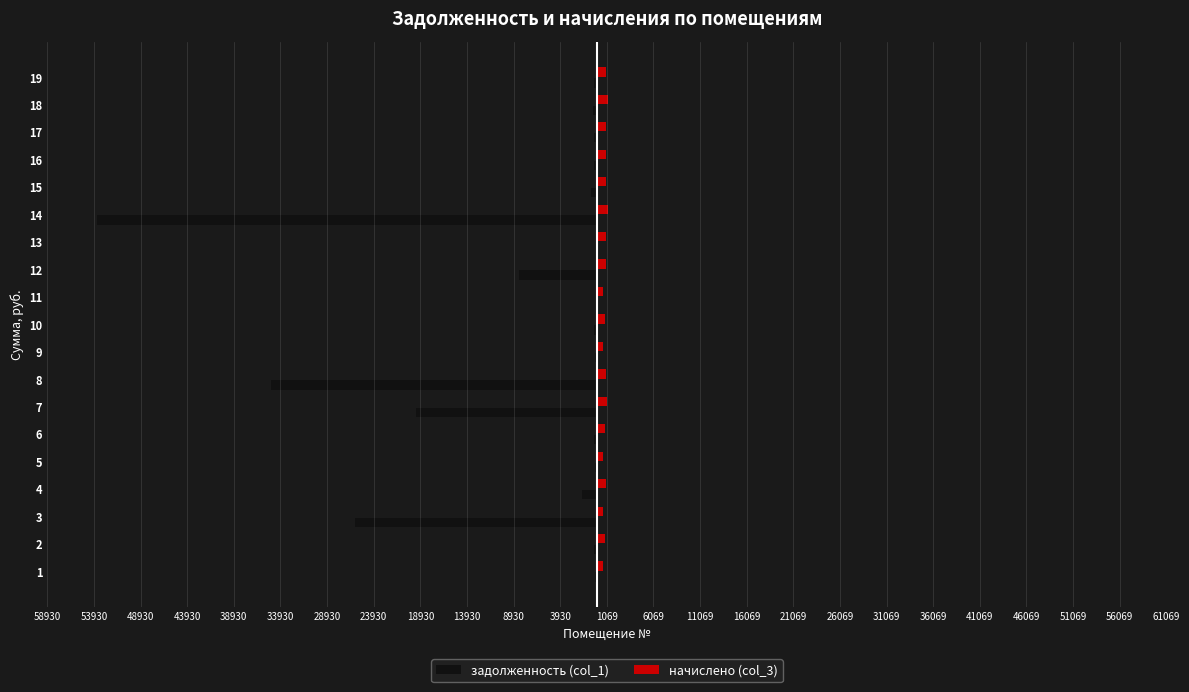

Reading right to left, extract all data points from this chart.

задолженность (col_1): -297.7	-368.3	-290.4	-289.8	-675.4	-53573.6	0.0	-8311.3	0.0	-255.8	-195.1	-34929.0	-19355.0	-272.4	-197.8	-1594.1	-25930.8	-255.7	-198.5
начислено (col_3): 984.3	1217.7	960.1	960.1	984.3	1215.5	955.7	988.7	679.7	847.8	645.2	964.5	1034.9	900.6	654.0	968.9	660.6	845.6	656.2